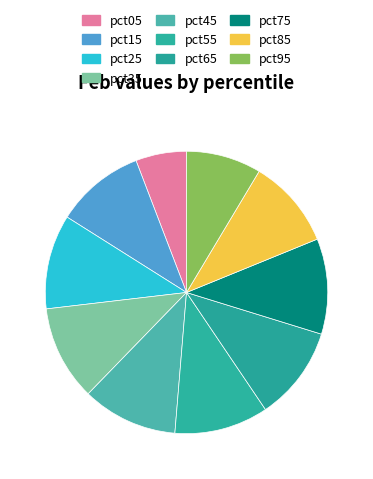

How many segments does this pie chart have?

10